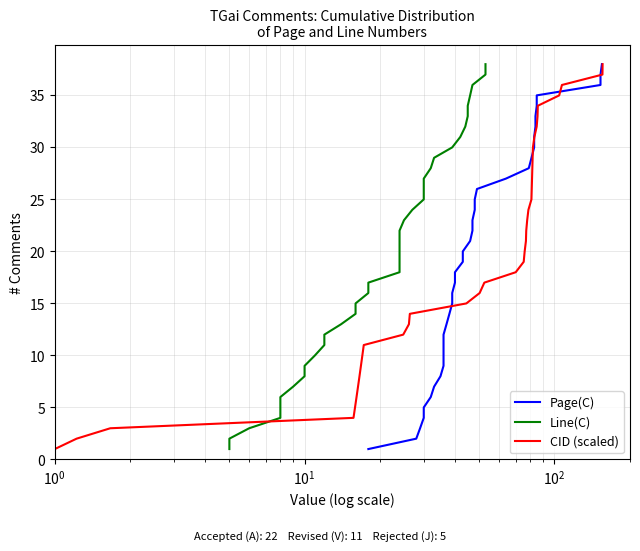

What is the highest value of the CID (scaled) series?

38